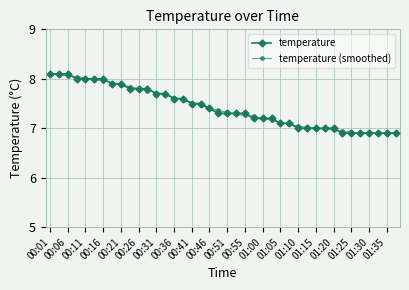

At how many categories does at least one series exceed 6?

40